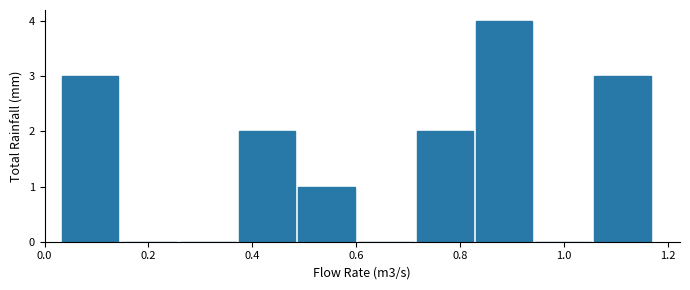

What is the height of the bar covering 0.372 to 0.486 on the x-axis? Neither the bar edges nor the heights are printed on the chart, so give them approximately, as read against the axes.

2